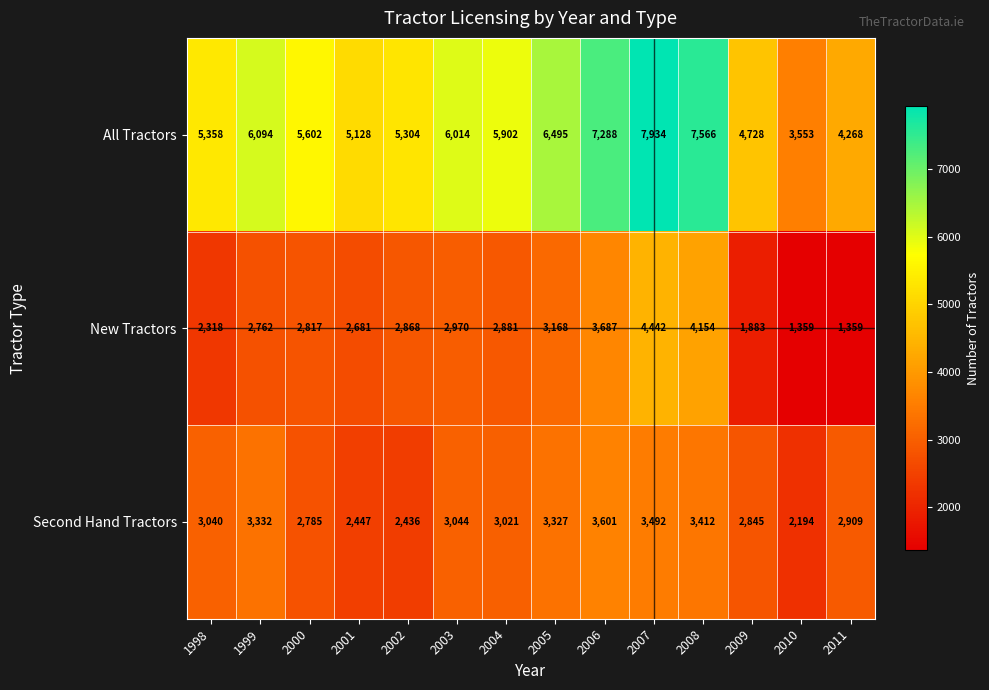

How many series are shown in this chart?

3